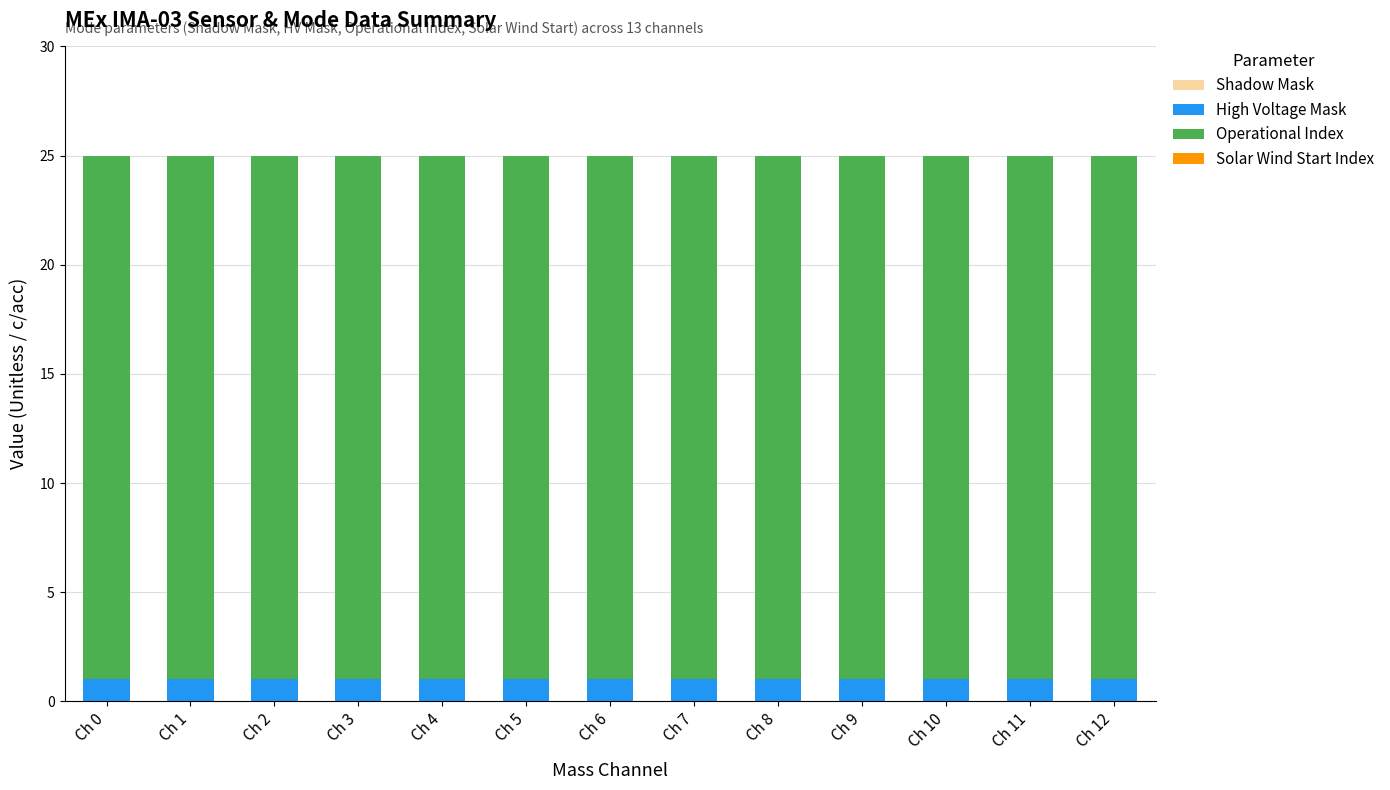

Does the chart contain stacked bars?

Yes